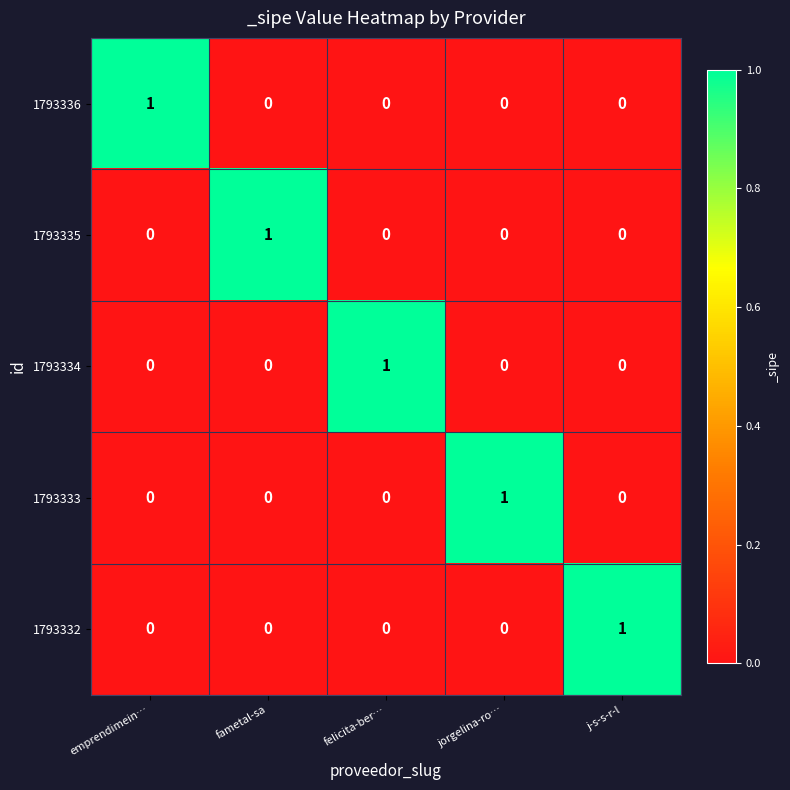

Is it true that 1793335 equals 0 at jorgelina-ro…?

True